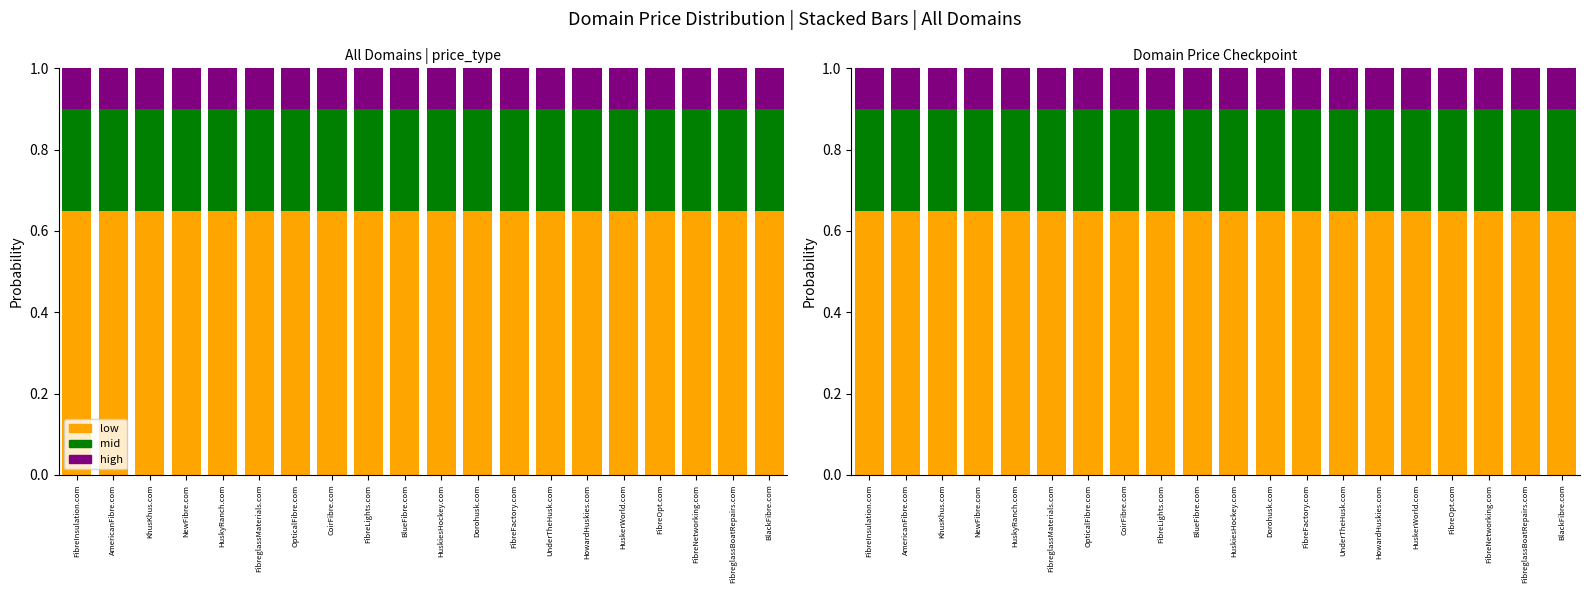

Where is low nearest to the value 0?

NewFibre.com